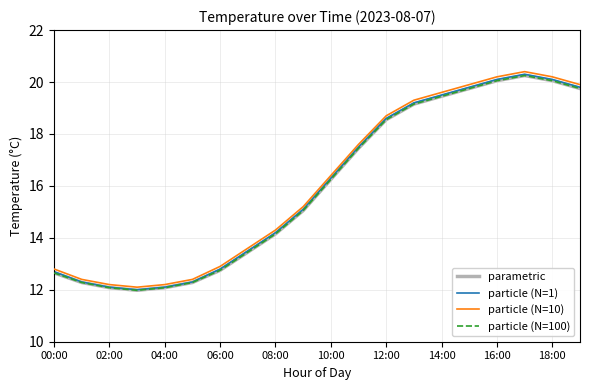

Which series has the largest total across all categories?

particle (N=10)